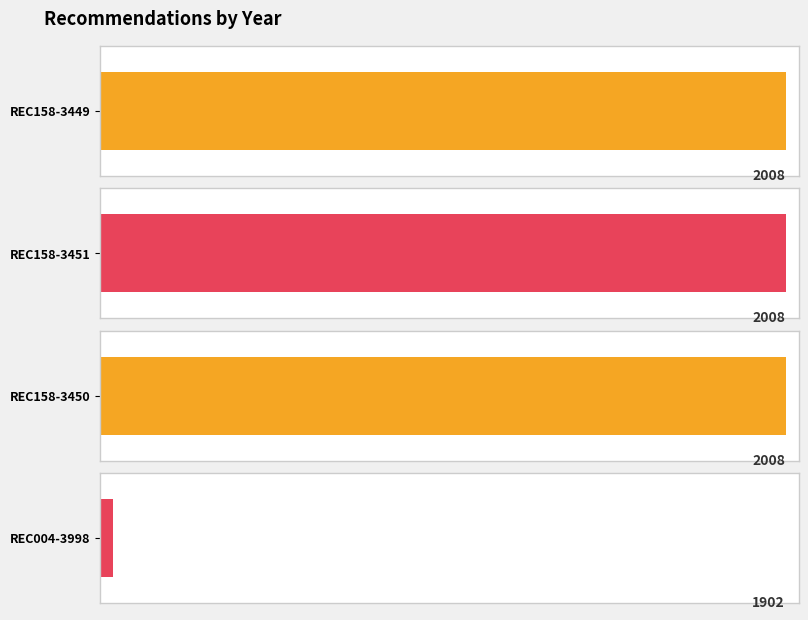

How many distinct data groups are displayed?

1